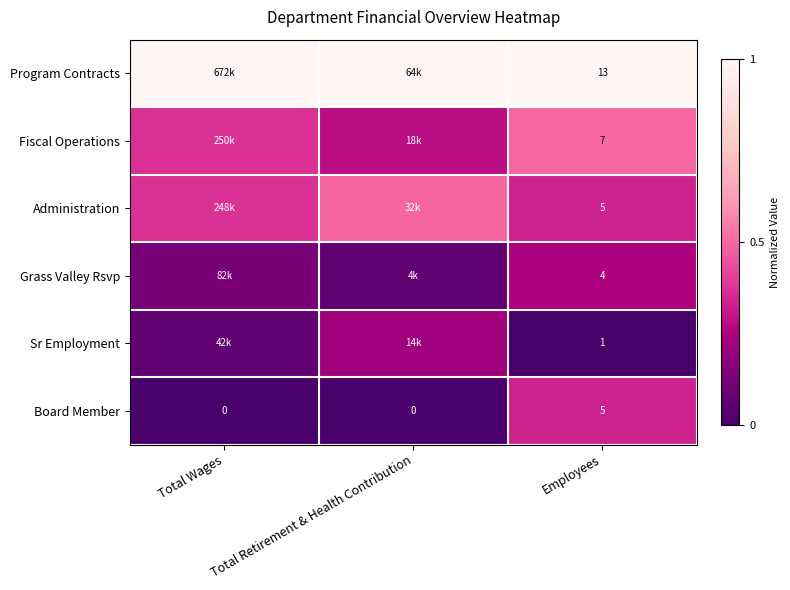

Count the number of data series in this chart.

6